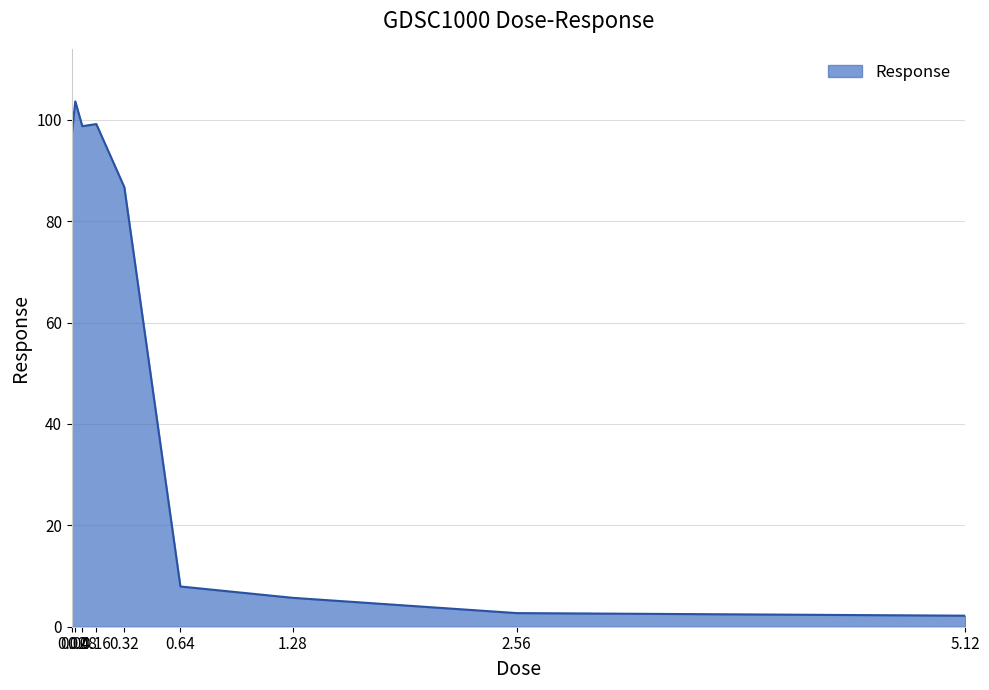

Where does the data first go above 86?

0.02